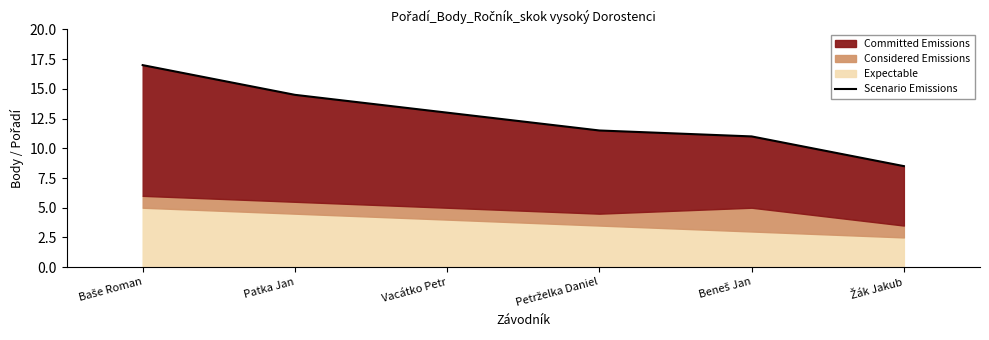

How many lines are shown in the chart?

1